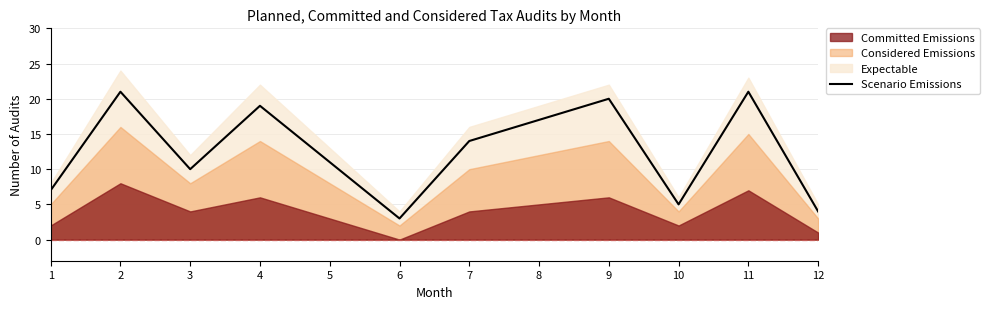

What is the average value?

13